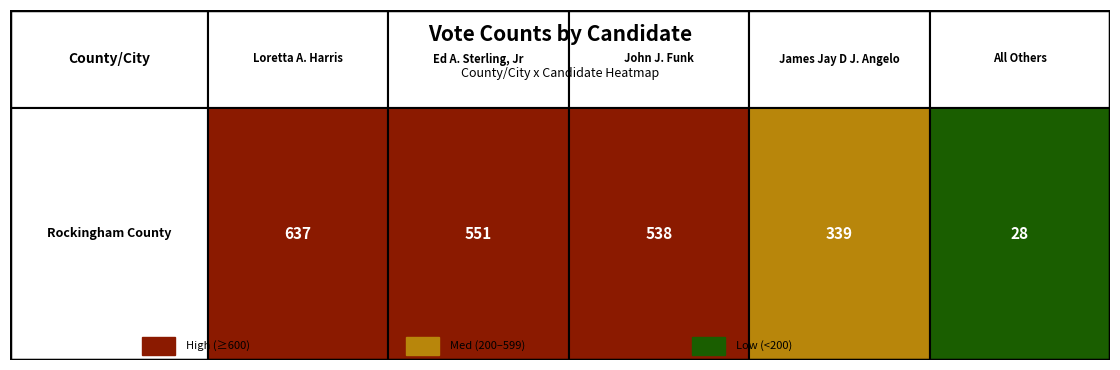

Is it true that the value at 2 is 173?

False